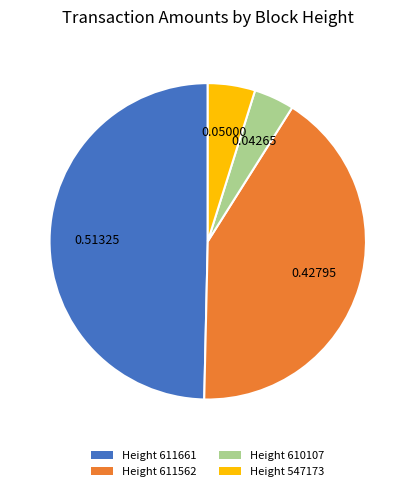

Combined, do Height 611661 and Height 547173 account for over 50%?

Yes